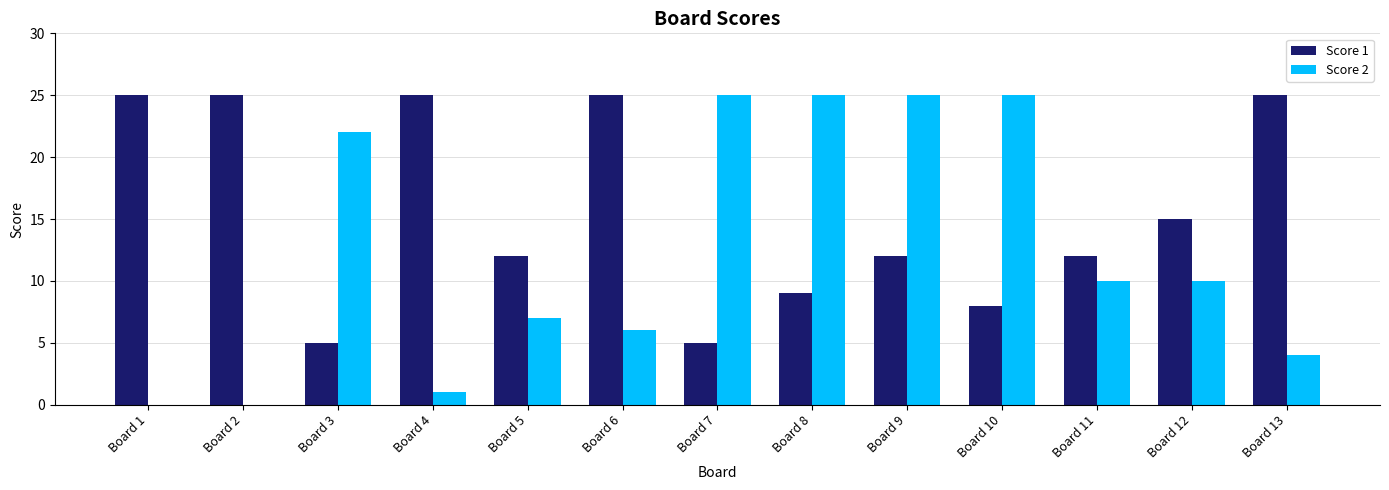

Between Board 10 and Board 11, which series saw the biggest shift?

Score 2